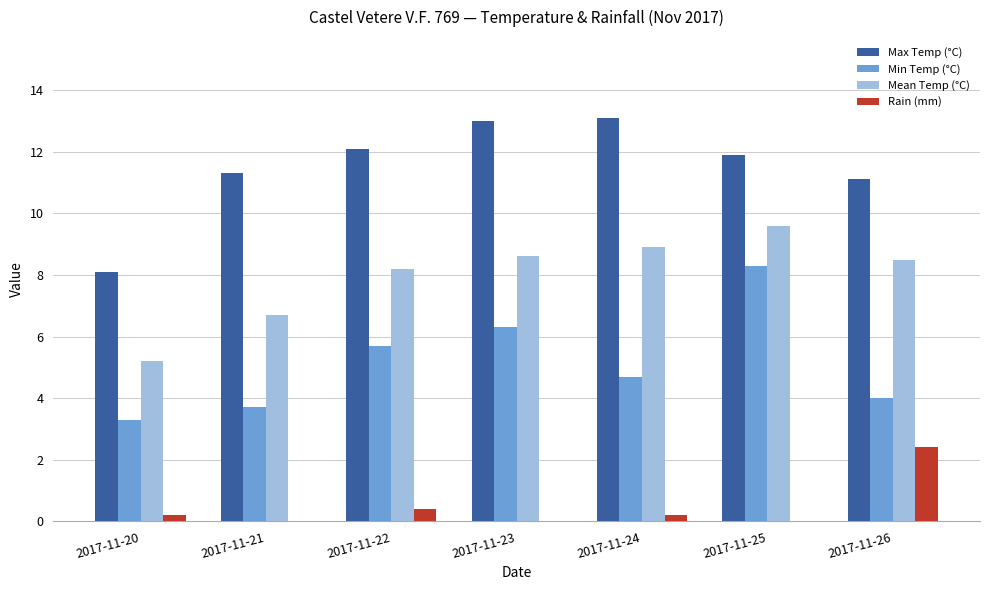

What is the sum of all Min Temp (°C) values?

36.0